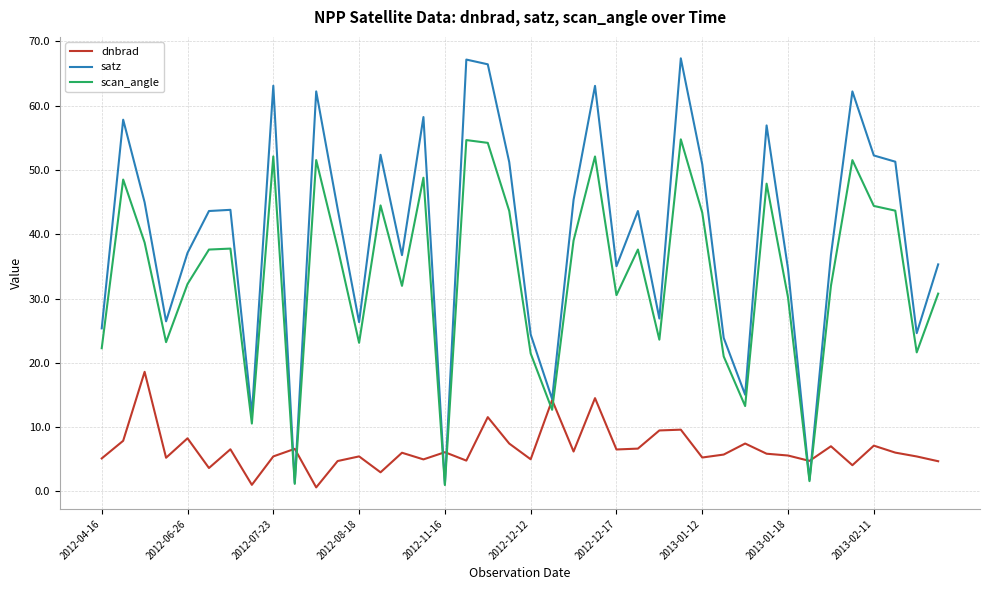

What is the sum of all satz values?

1586.9